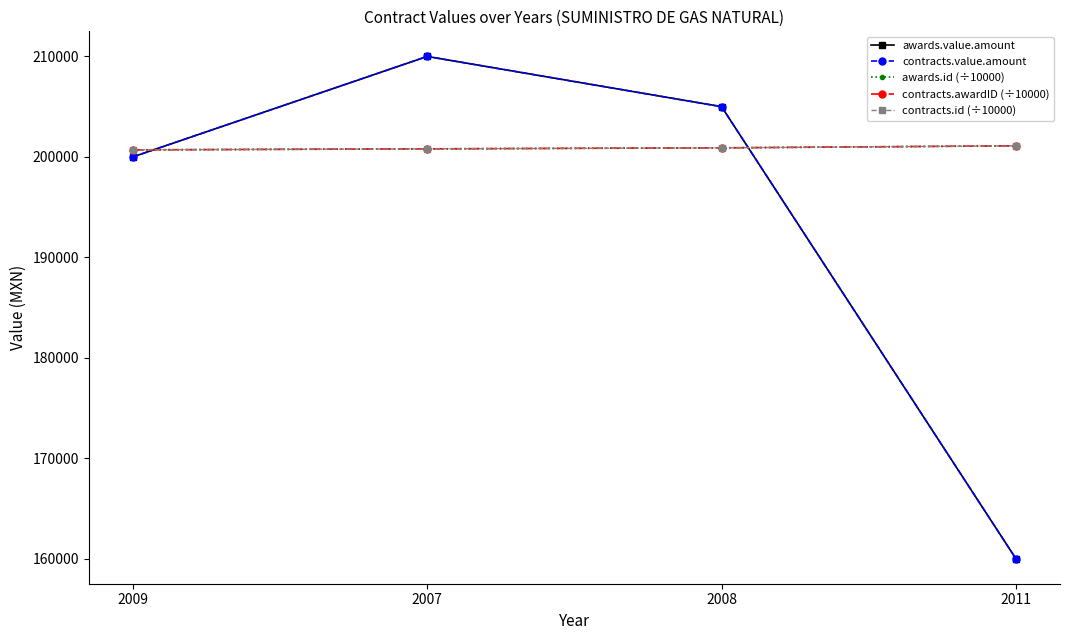

After their last crossing, which series has the higher values: awards.value.amount or contracts.id (÷10000)?

contracts.id (÷10000)